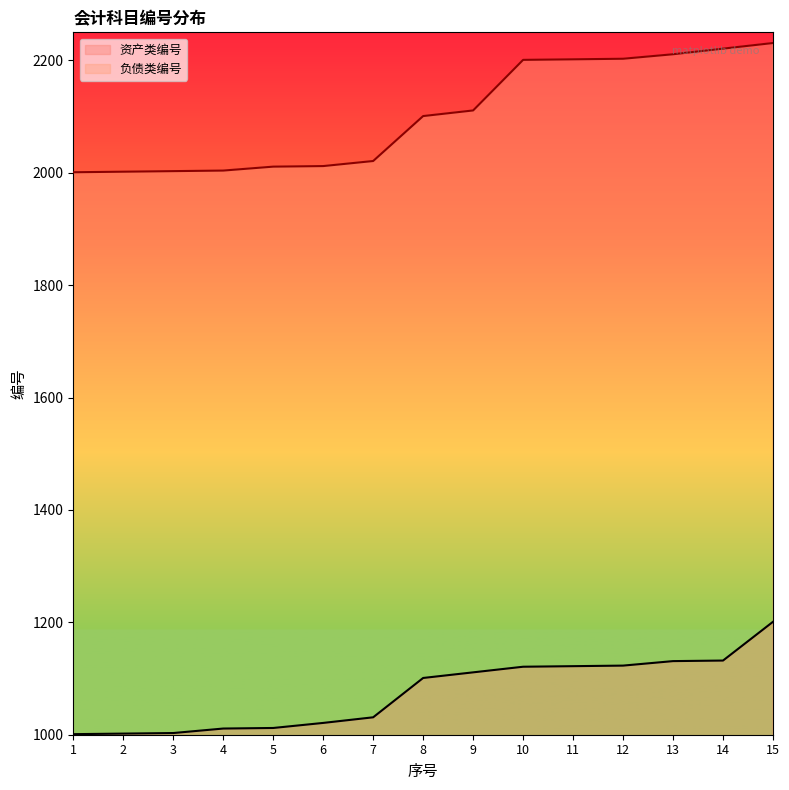

What are all the series names shown in the legend?

资产类编号, 负债类编号